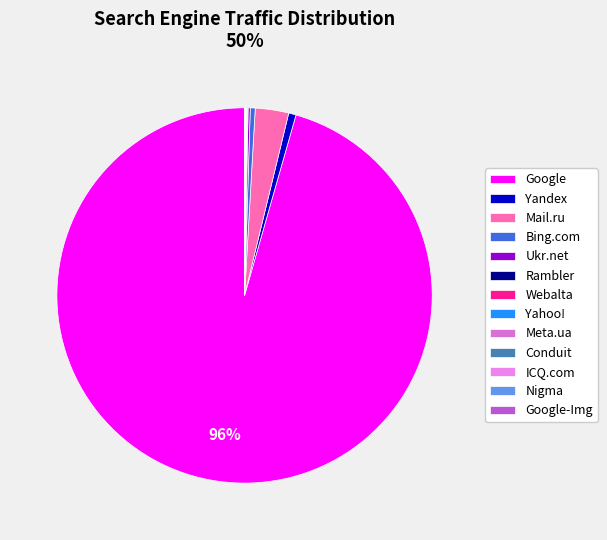

To the nearest percent, what is the difference between the Google-Img and Mail.ru slice percentages?

3%